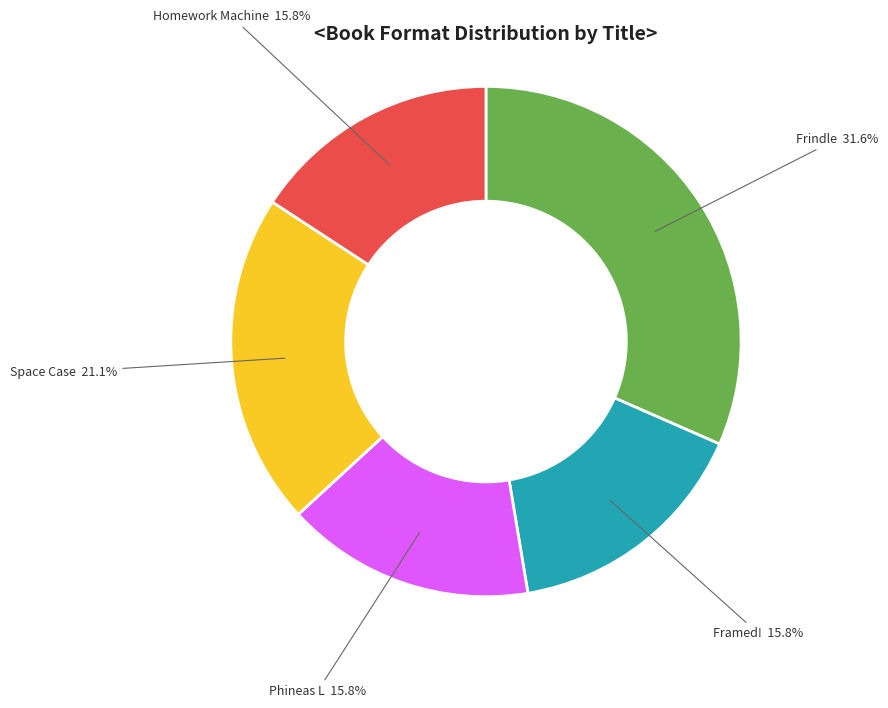

How many slices are in this pie chart?

5